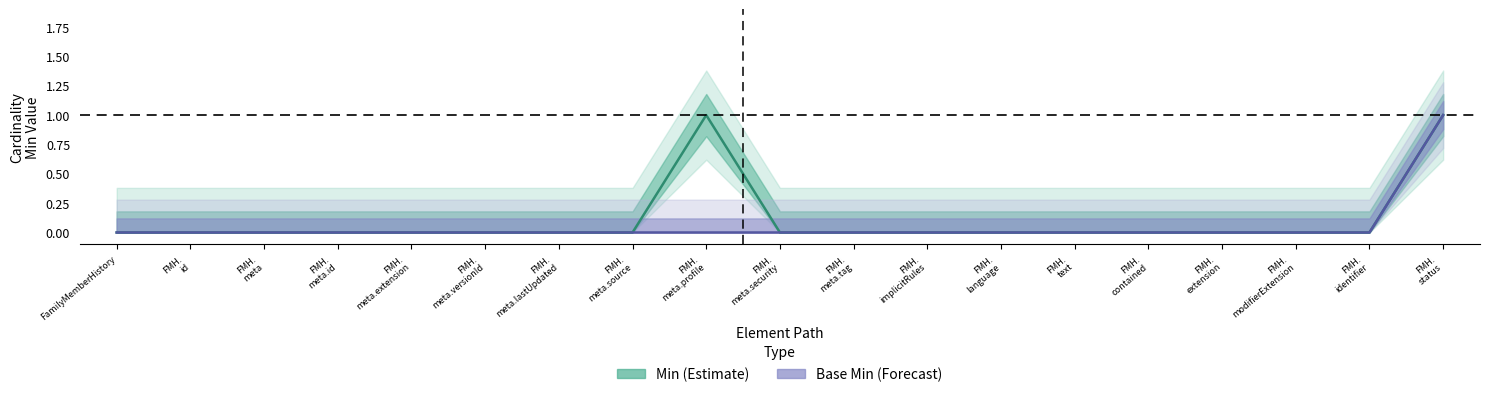

How many interior local peaks does the Min series have?

1